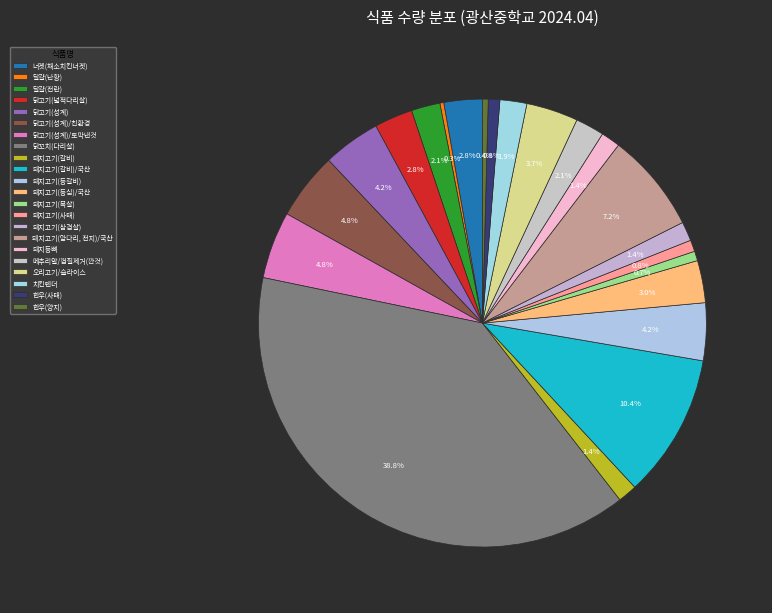

The 돼지등뼈 slice represents 1% of the pie. True or false?

True